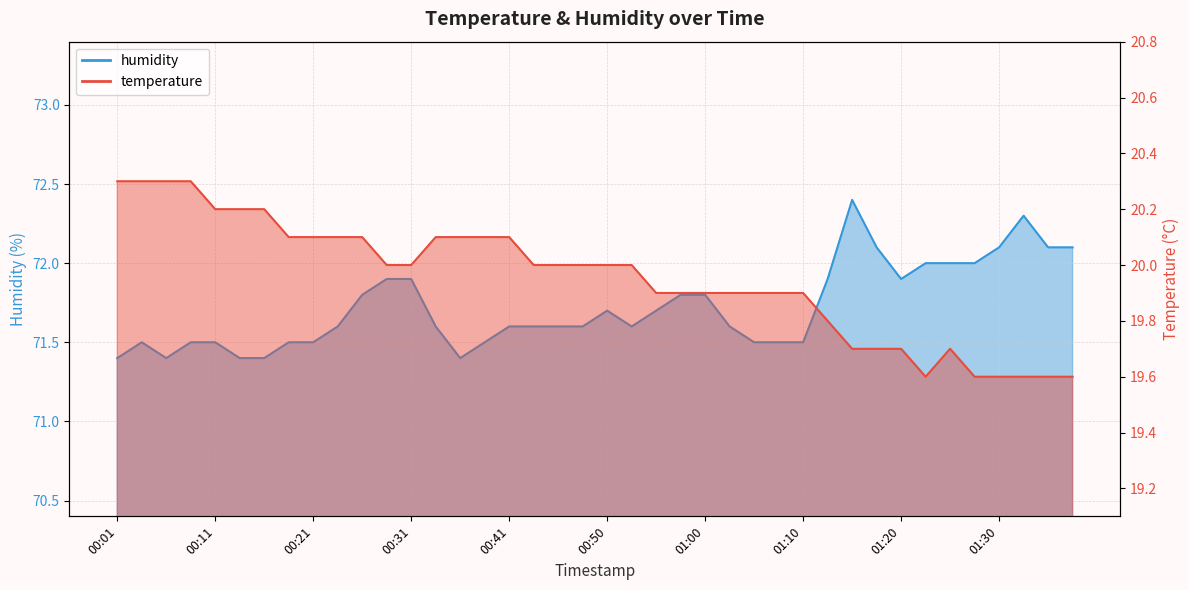

At which category is the sum across all series the highest?

01:15